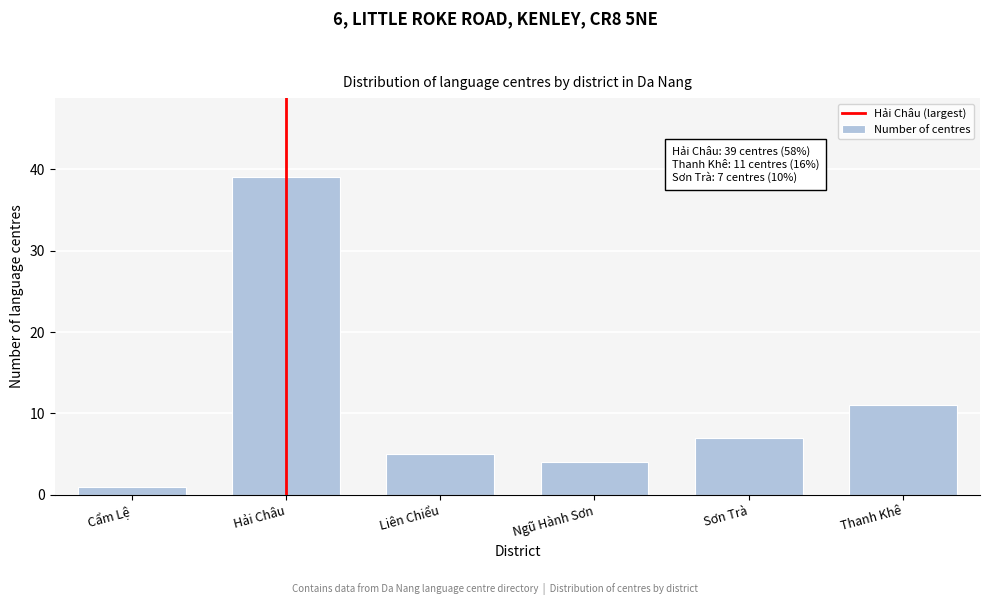

Reading left to right, what are all the values shown in this chart?

1	39	5	4	7	11